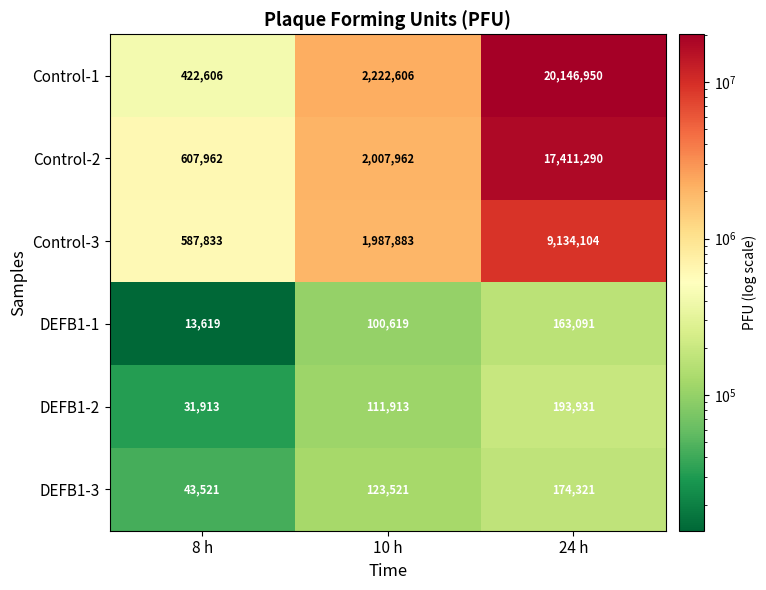

What value does the DEFB1-1 series have at 10 h, to the nearest 100?

100600